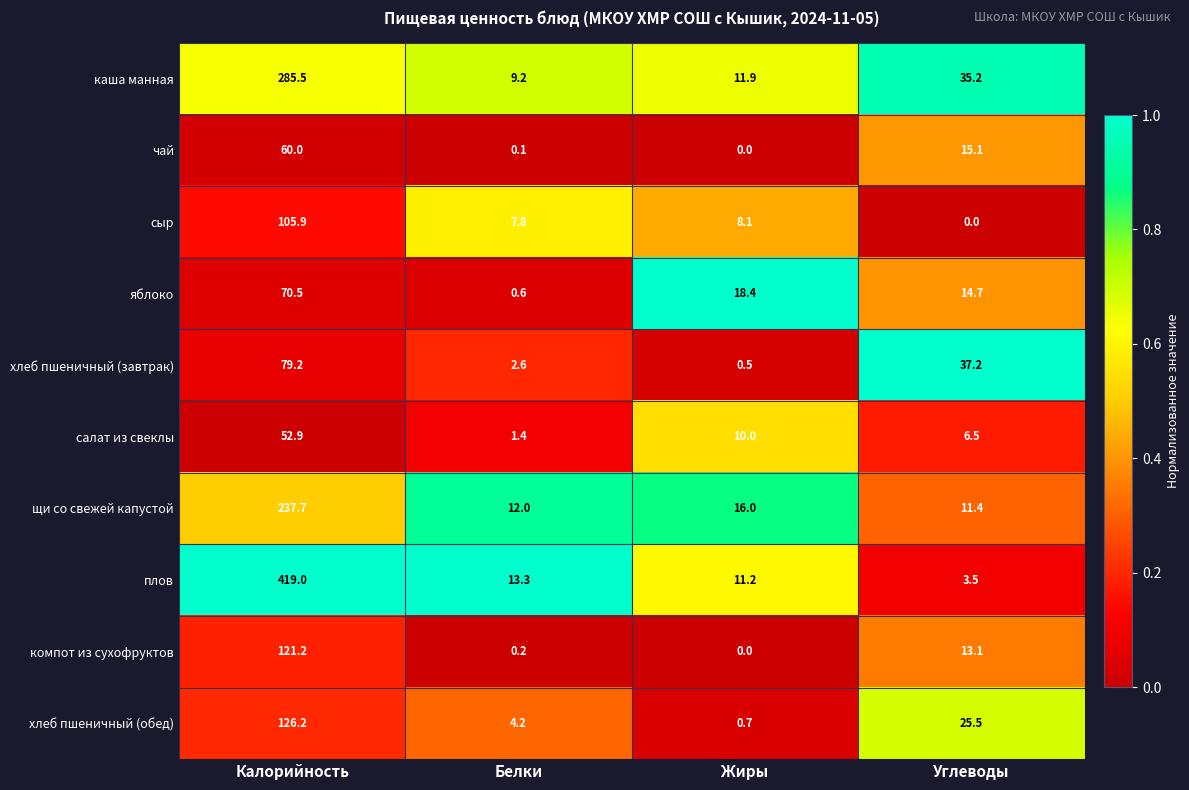

What is the difference between the maximum and minimum values in the каша манная series?

276.3